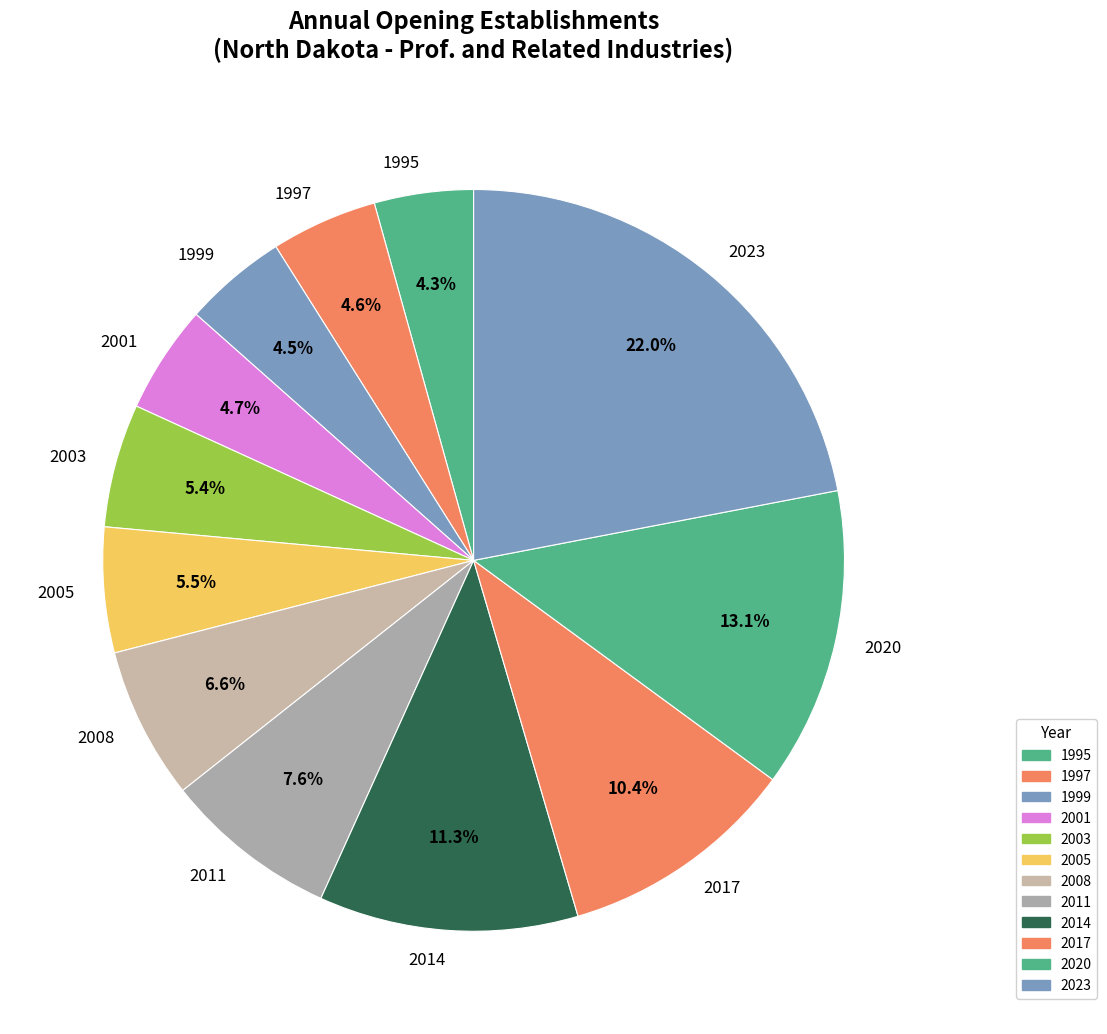

How much of the chart is everything except 2005?

94.5%